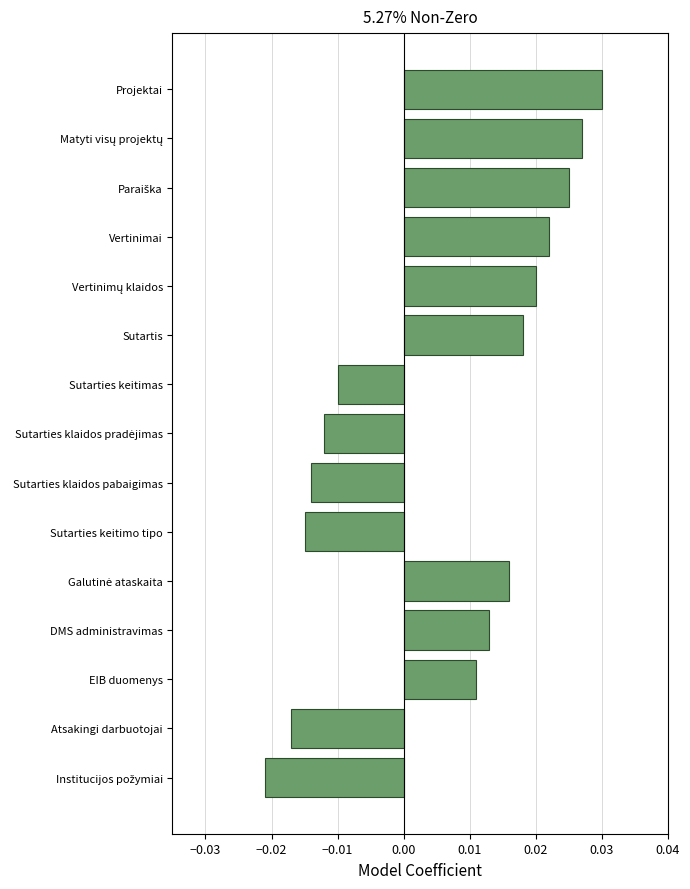

Which has a higher value, Sutartis or Projektai?

Projektai